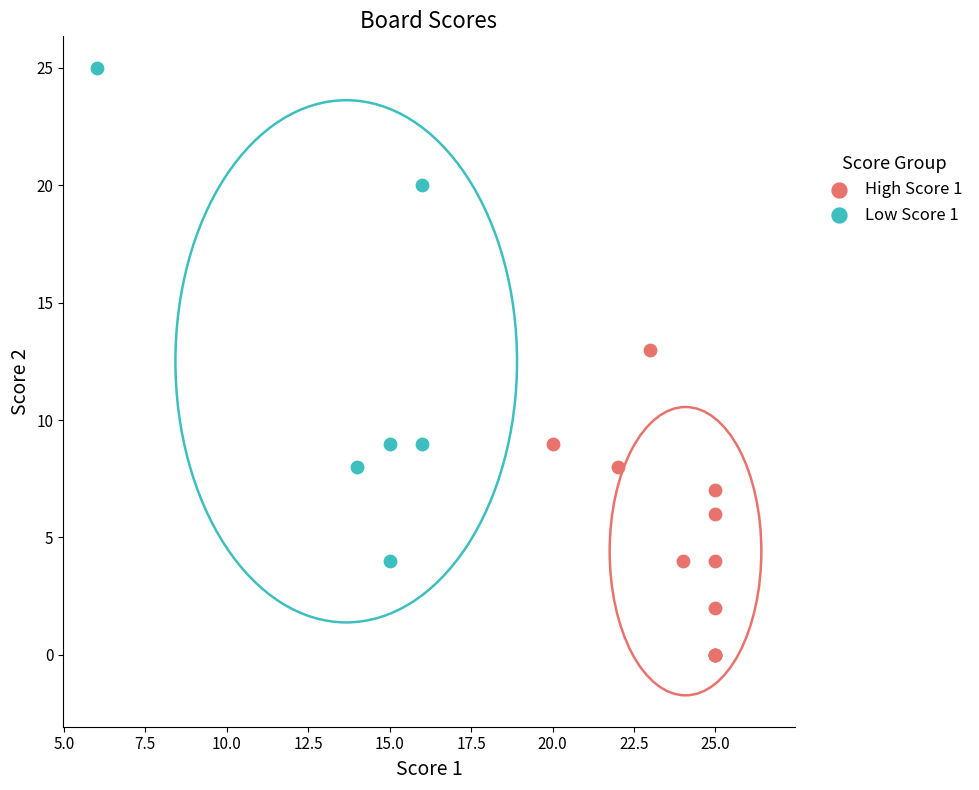

Which series contains the lowest Y value?

High Score 1